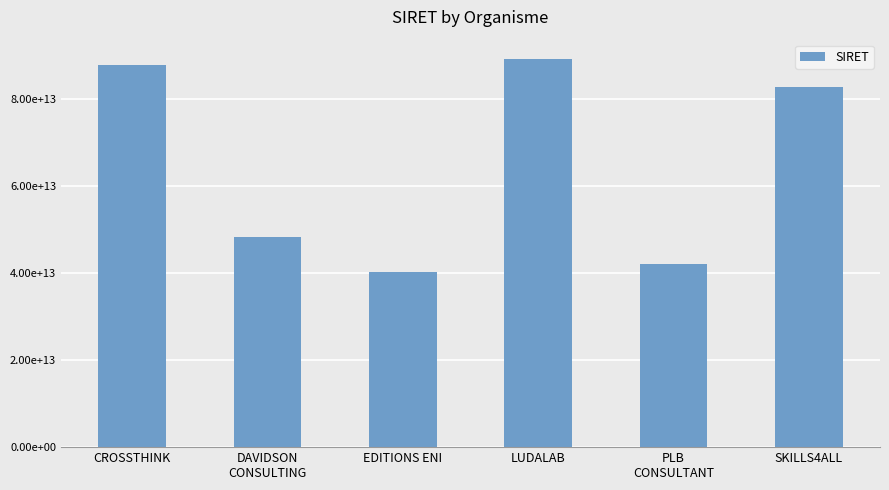

Does the chart contain any negative values?

No